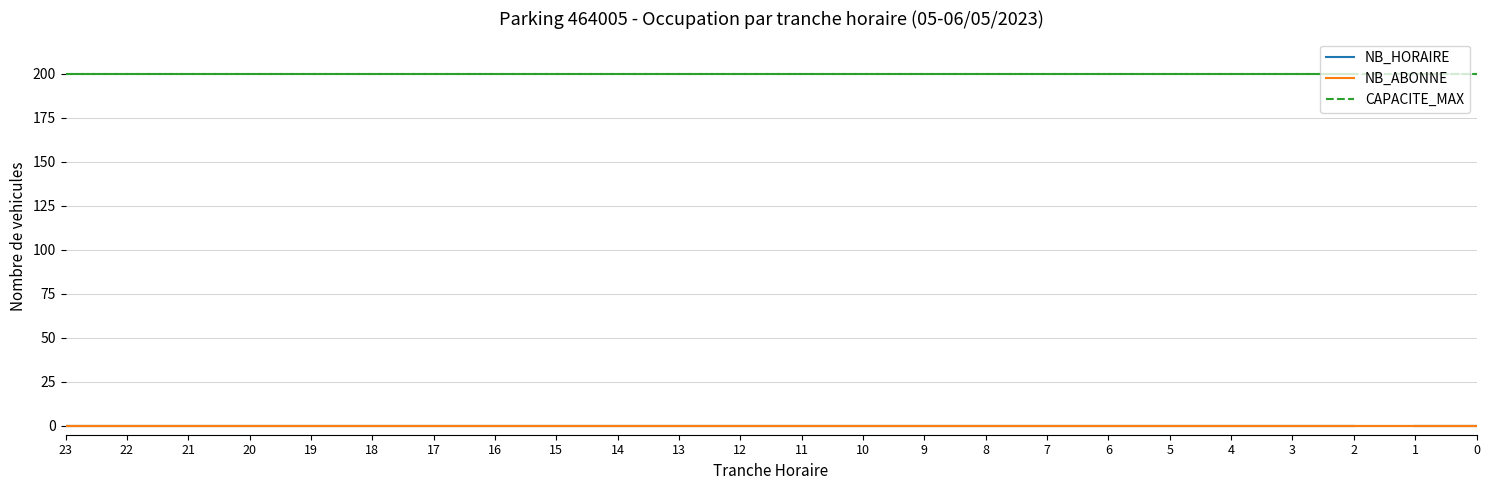

True or false: CAPACITE_MAX and NB_ABONNE cross at least once.

False